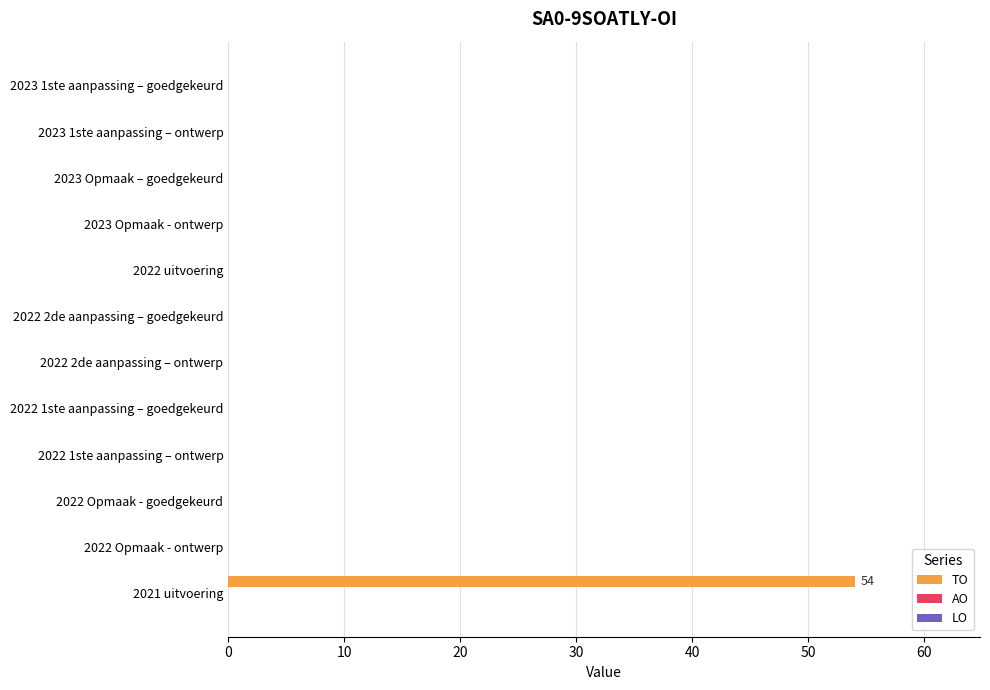

What is the sum of the values at 2022 2de aanpassing – goedgekeurd and 2021 uitvoering?

54